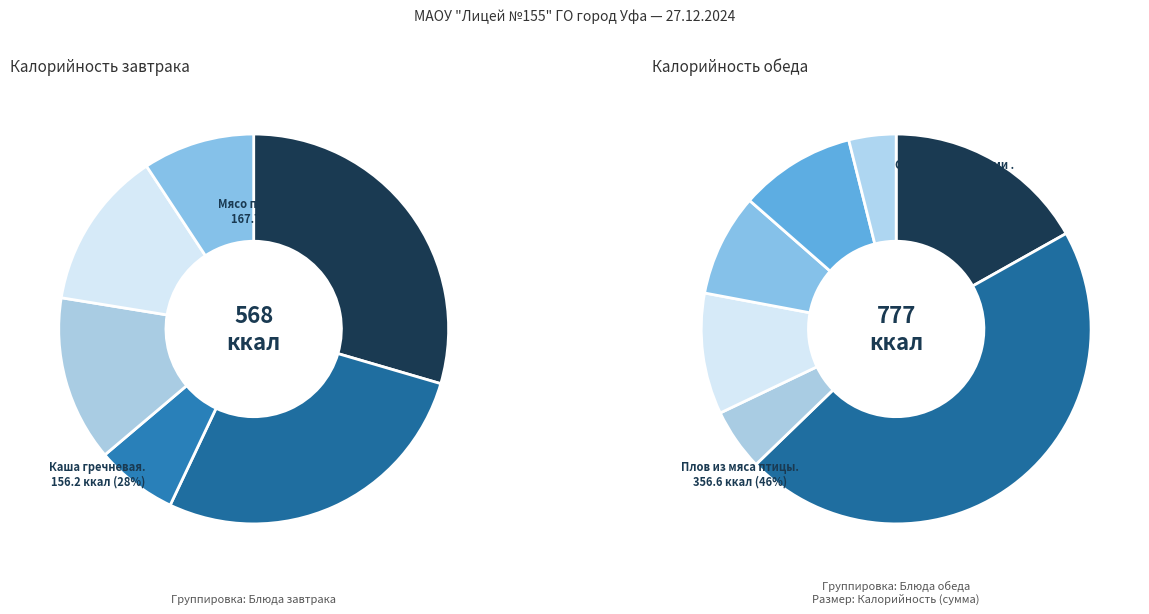

What is the change in value from Каша гречневая to Чай с сахаром?

-116.3